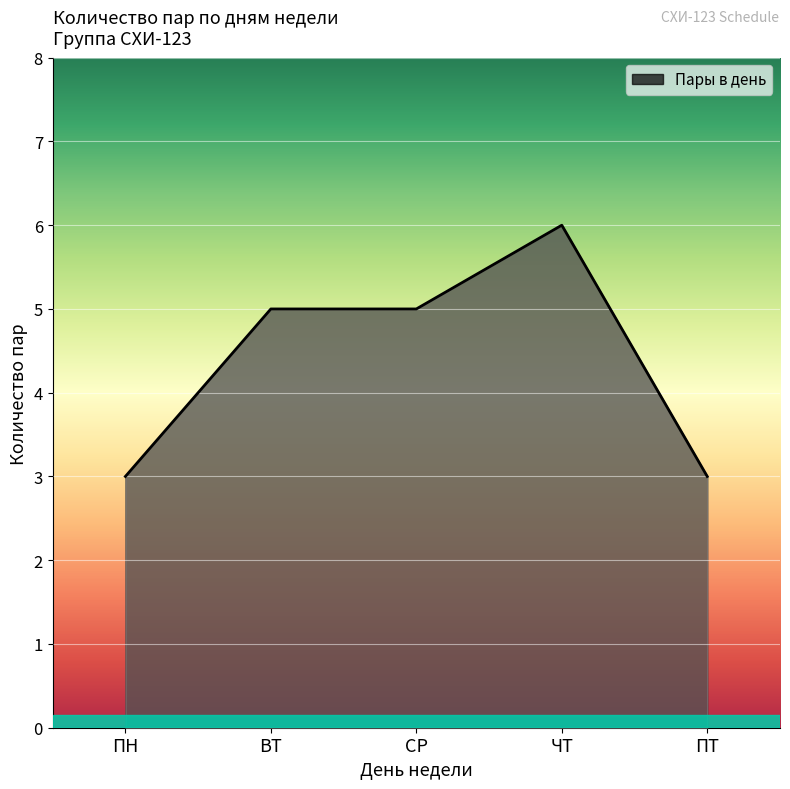

What position from the left is ВТ?

2